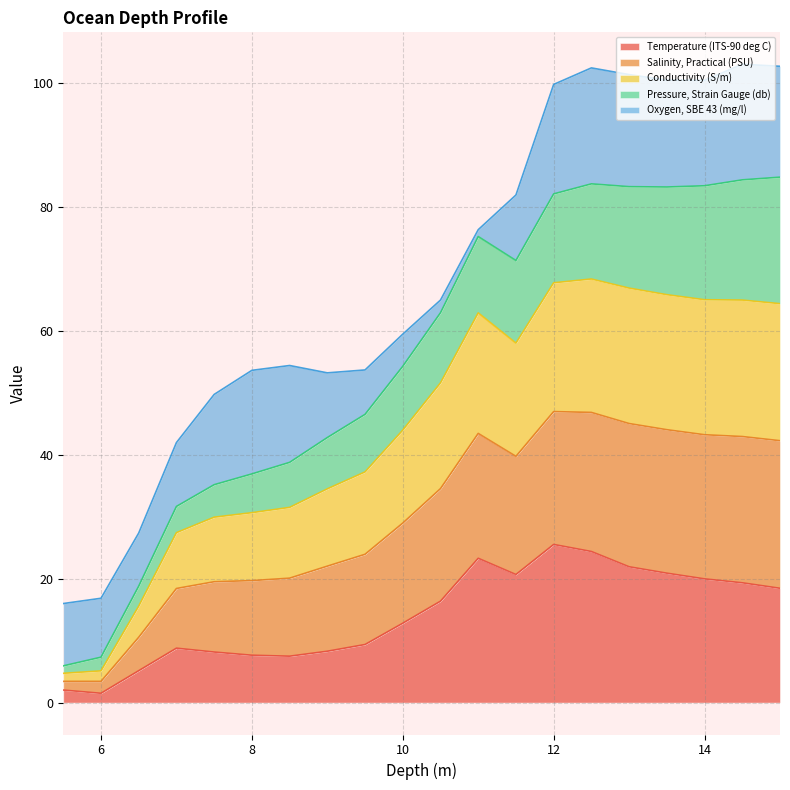

What are all the series names shown in the legend?

Temperature (ITS-90 deg C), Salinity, Practical (PSU), Conductivity (S/m), Pressure, Strain Gauge (db), Oxygen, SBE 43 (mg/l)